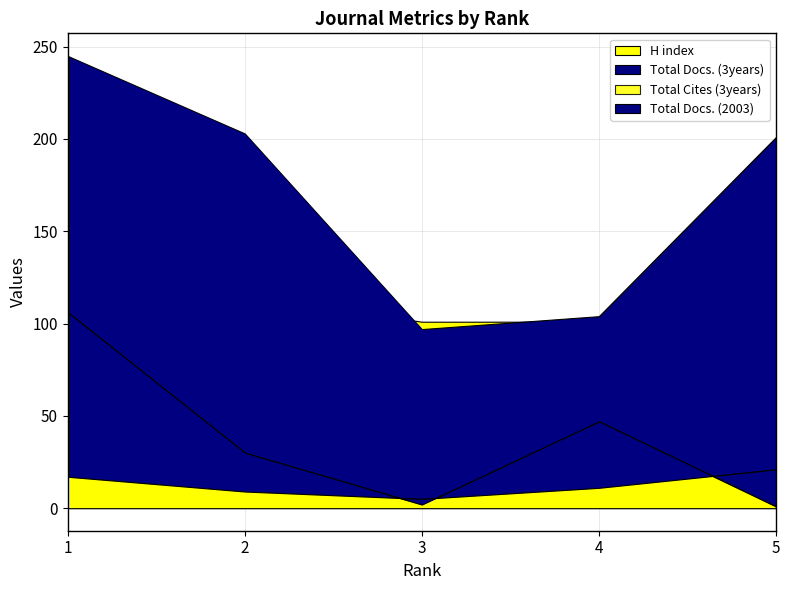

Reading left to right, extract all data points from this chart.

H index: 137	115	101	101	100
Total Docs. (2003): 17	9	5	11	21
Total Docs. (3years): 245	203	97	104	201
Total Cites (3years): 106	30	2	47	1